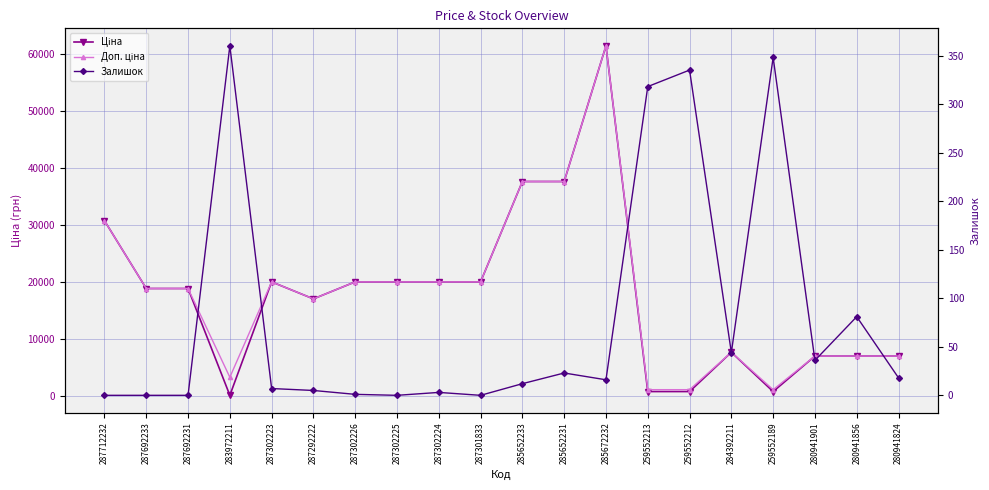

What position from the right is 285652233?

10